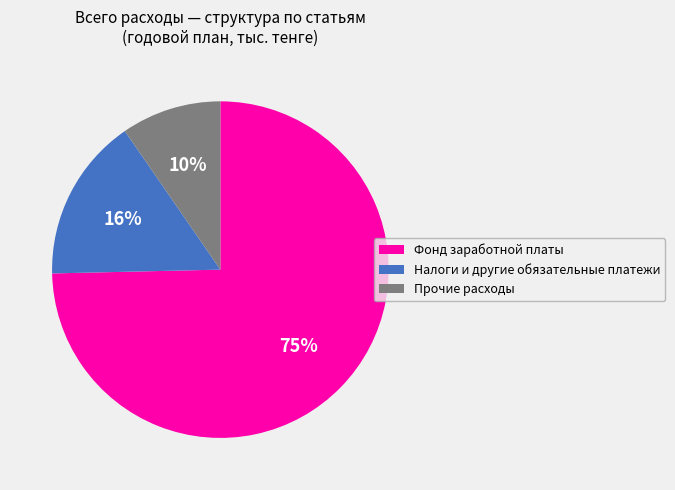

Rank the categories by value from lowest to highest.

Прочие расходы, Налоги и другие обязательные платежи, Фонд заработной платы